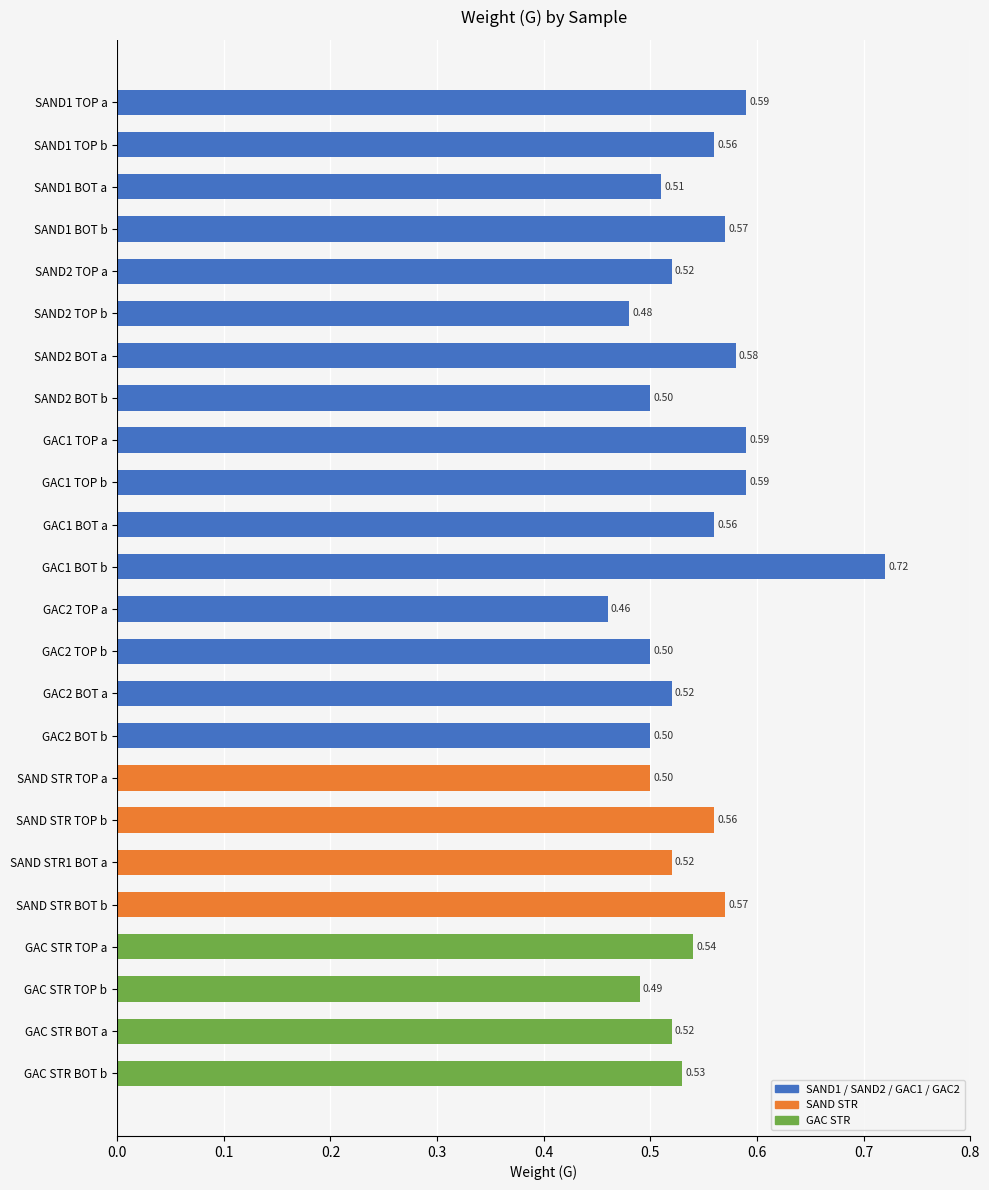

What is the sum of the values at GAC1 BOT b and GAC1 BOT a?

1.3